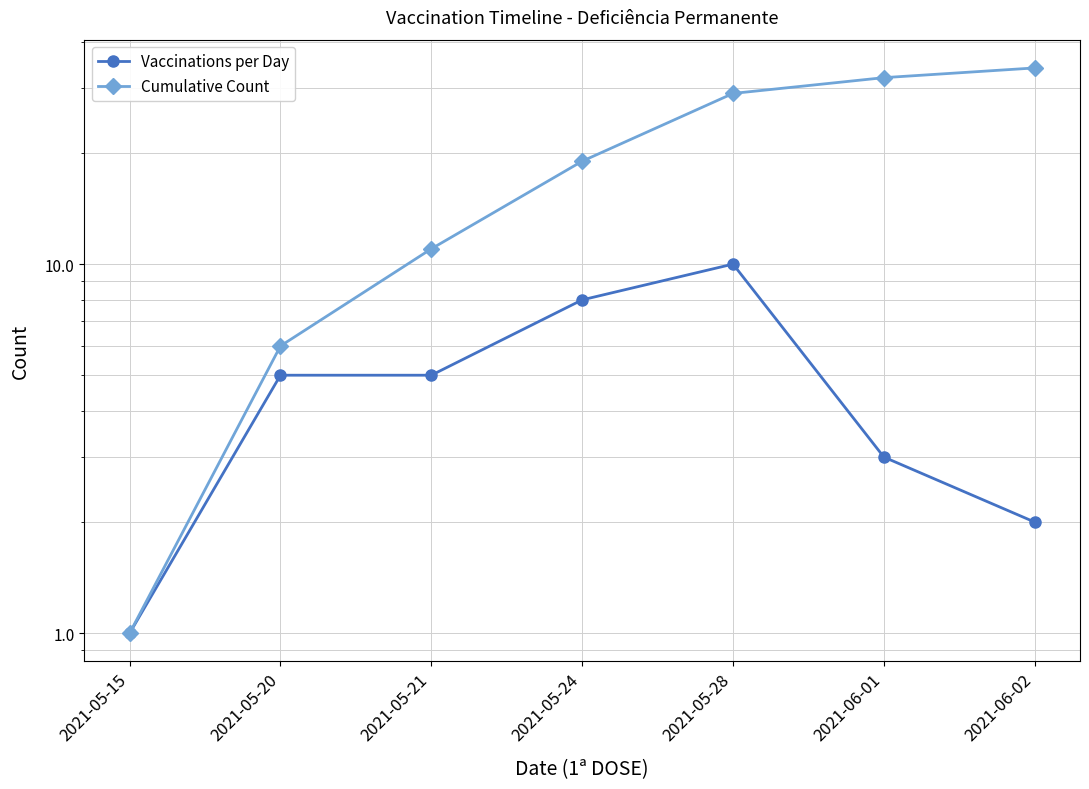

Reading left to right, list all the values displayed in this chart.

Vaccinations per Day: 2021-05-15=1	2021-05-20=5	2021-05-21=5	2021-05-24=8	2021-05-28=10	2021-06-01=3	2021-06-02=2
Cumulative Count: 2021-05-15=1	2021-05-20=6	2021-05-21=11	2021-05-24=19	2021-05-28=29	2021-06-01=32	2021-06-02=34